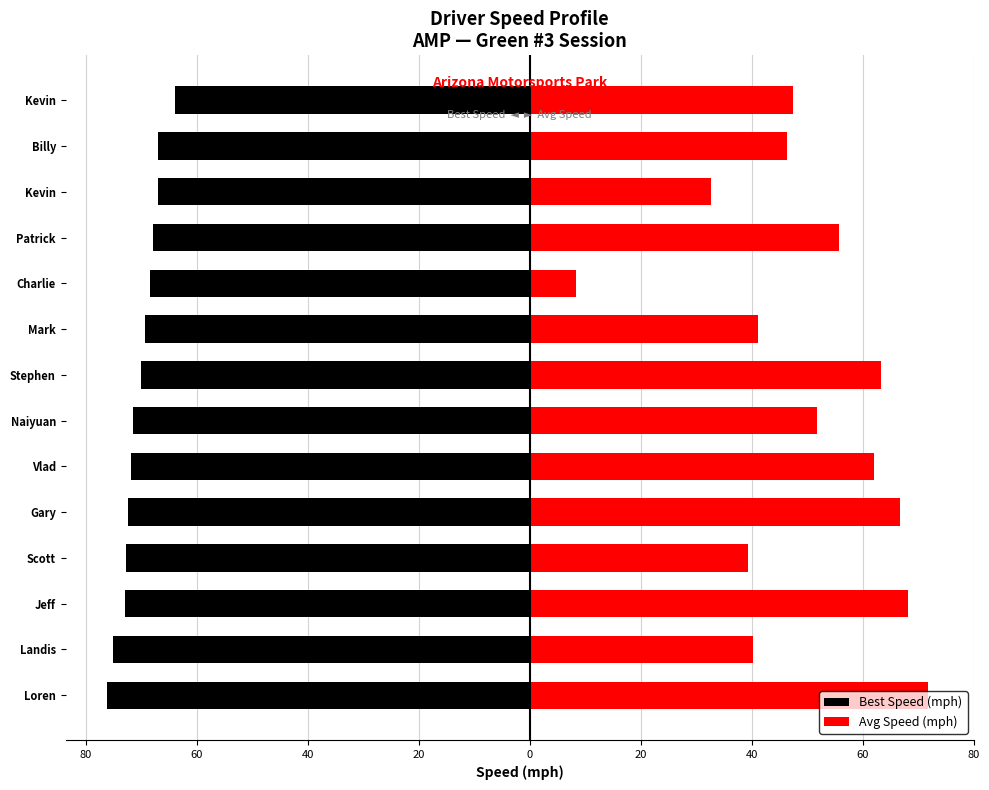

Reading left to right, extract all data points from this chart.

Best Speed (mph): -76.2	-75.1	-72.8	-72.7	-72.4	-71.9	-71.5	-70.1	-69.3	-68.5	-67.8	-67.1	-67.0	-63.9
Avg Speed (mph): 71.8	40.3	68.1	39.3	66.7	62.0	51.7	63.3	41.0	8.4	55.7	32.6	46.4	47.4